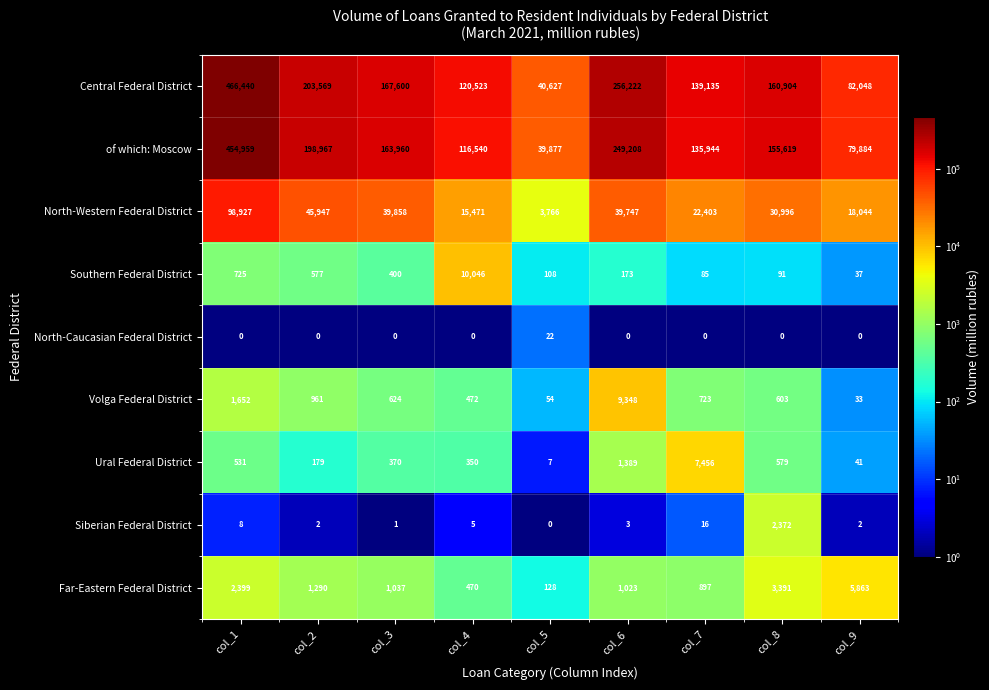

At col_4, list the series in order from smallest to largest.

North-Caucasian Federal District, Siberian Federal District, Ural Federal District, Far-Eastern Federal District, Volga Federal District, Southern Federal District, North-Western Federal District, of which: Moscow, Central Federal District